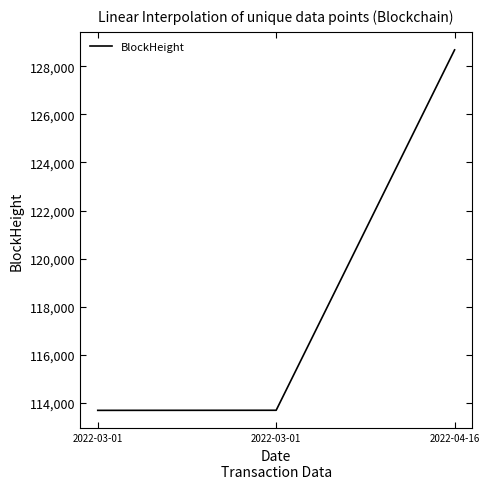

Count the number of data series in this chart.

1